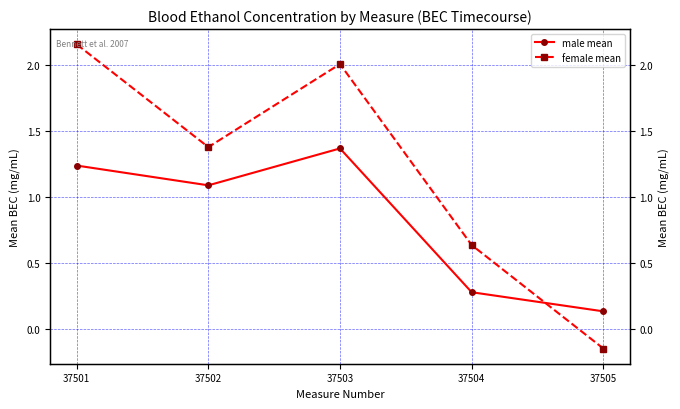

What is the spread (max minus min) of values at 37504?

0.4